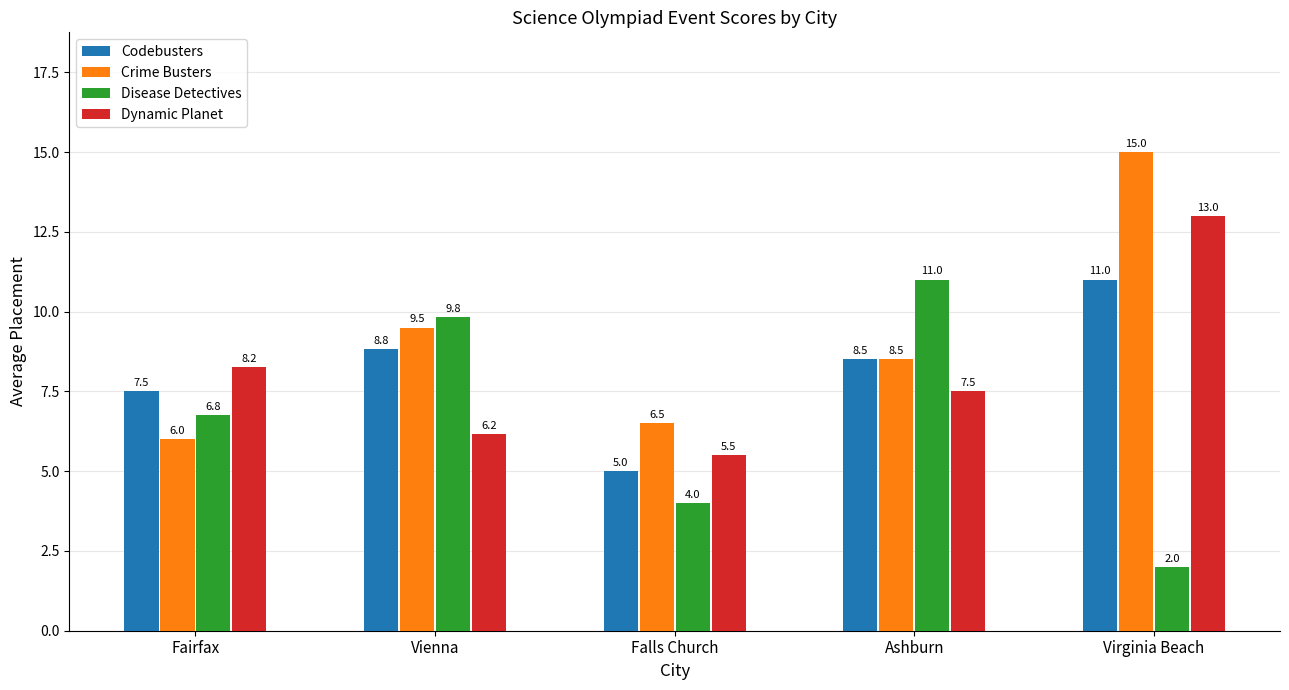

At which category is the sum across all series the highest?

Virginia Beach